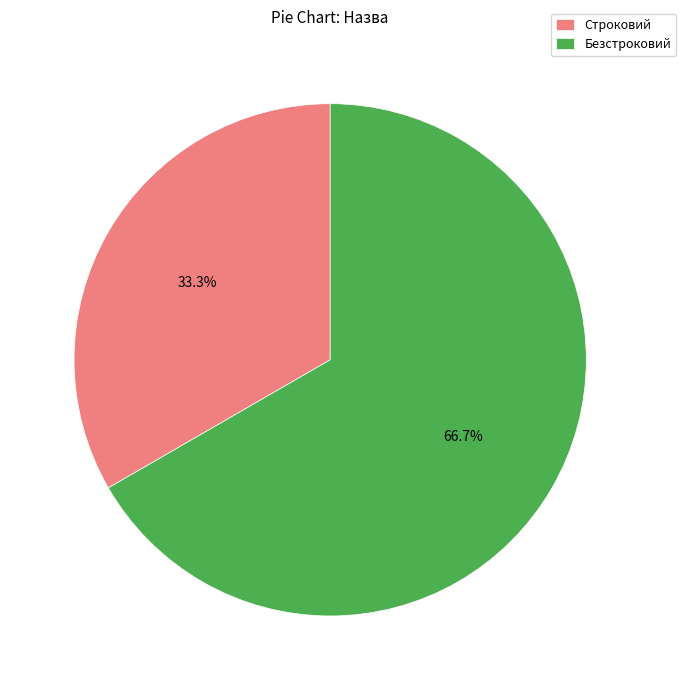

How much of the chart is everything except Безстроковий?

33.3%